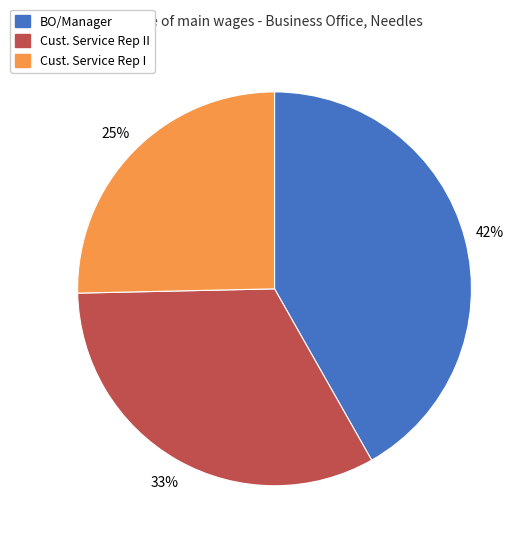

To the nearest percent, what is the combined percentage of Cust. Service Rep I and BO/Manager?

67%